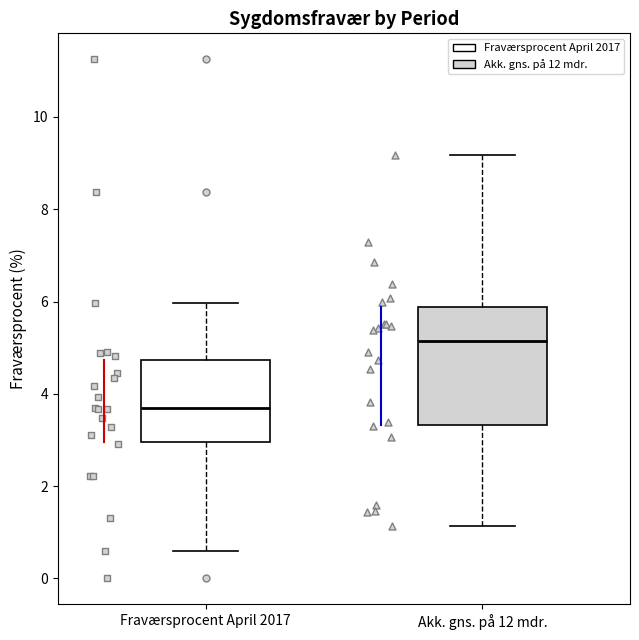

Comparing the boxes themselves (not the whiskers), which one is the tallest?

Akk. gns. på 12 mdr.